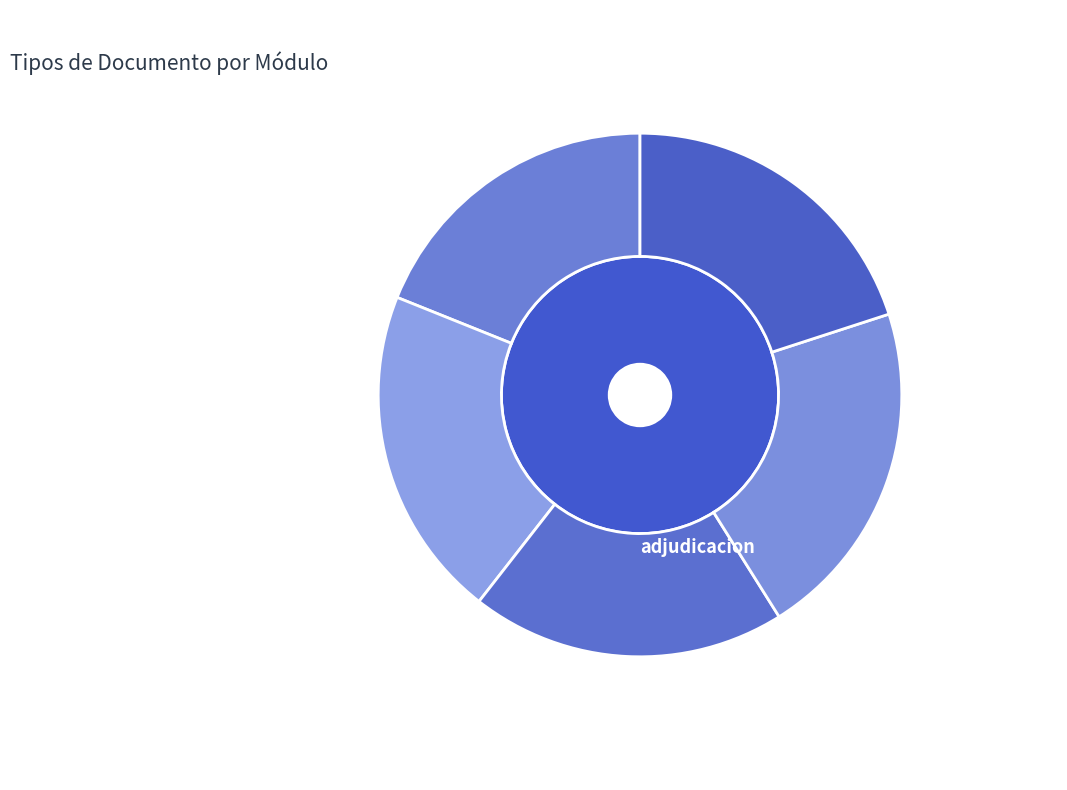

What portion of the pie excludes Acta de Apertura?

81.1%